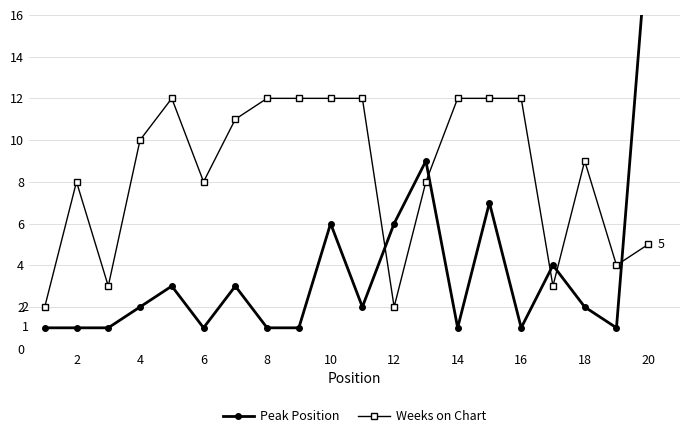

The Weeks on Chart series shows 3 at 18. True or false?

False